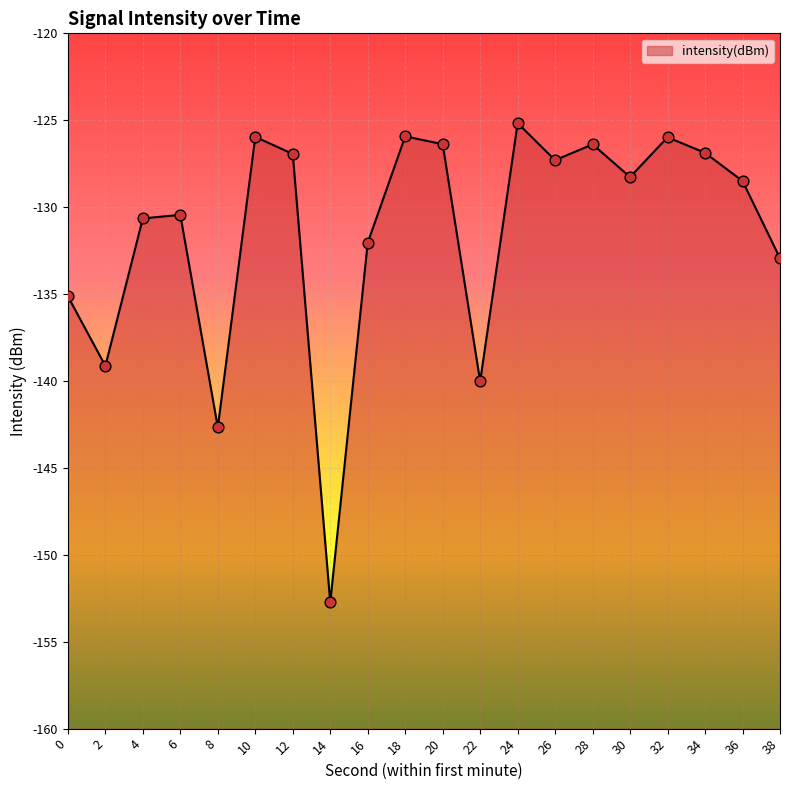

What is the change in value from 16 to 20?

+5.7